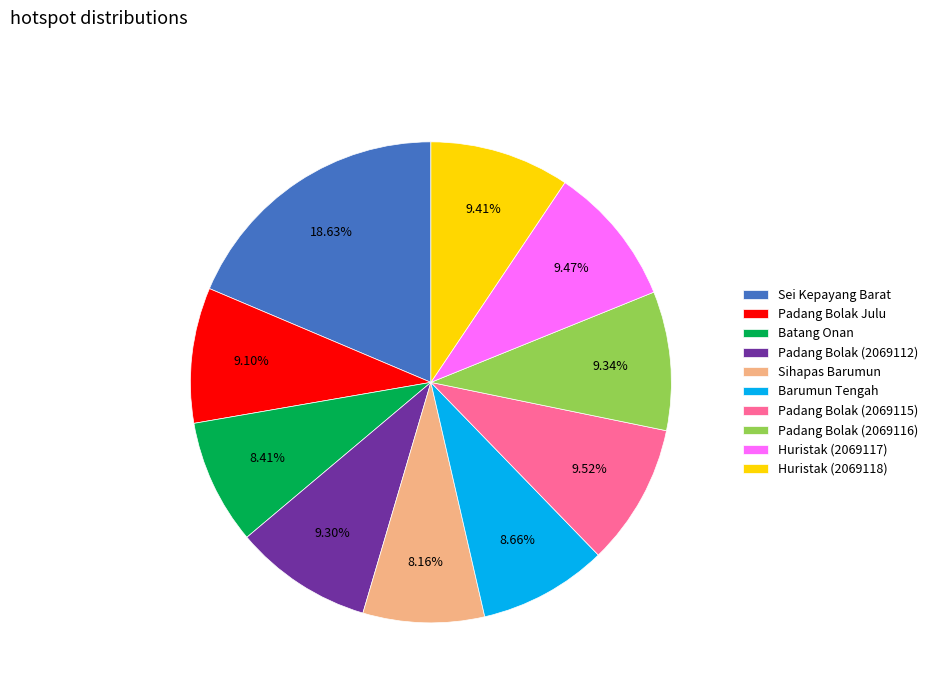

What percentage is the Padang Bolak Julu slice, to the nearest percent?

9%